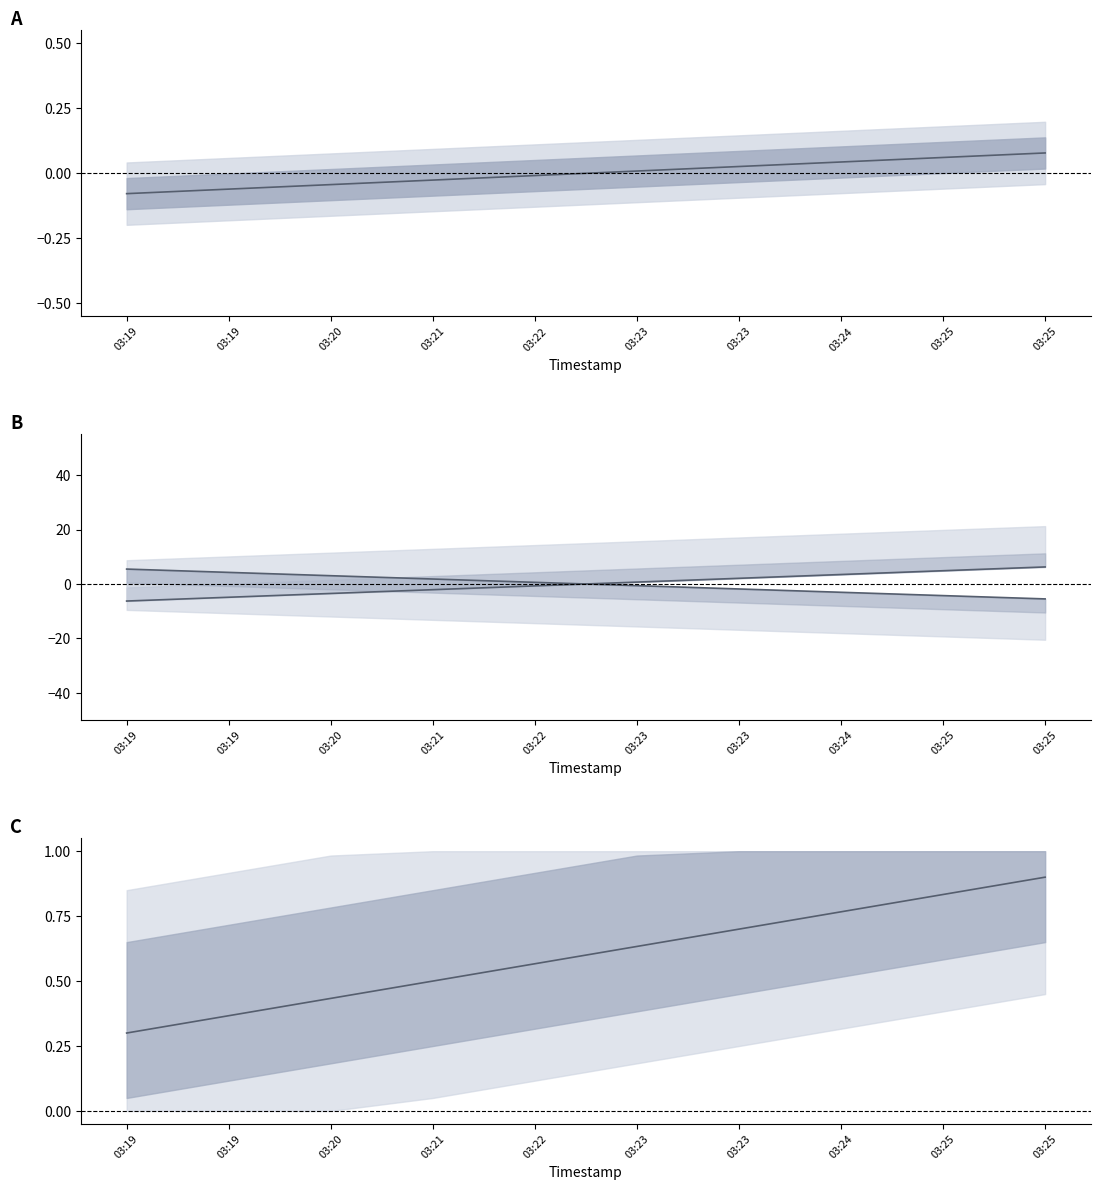

What is the change in value from 03:20 to 03:24?

+7.0